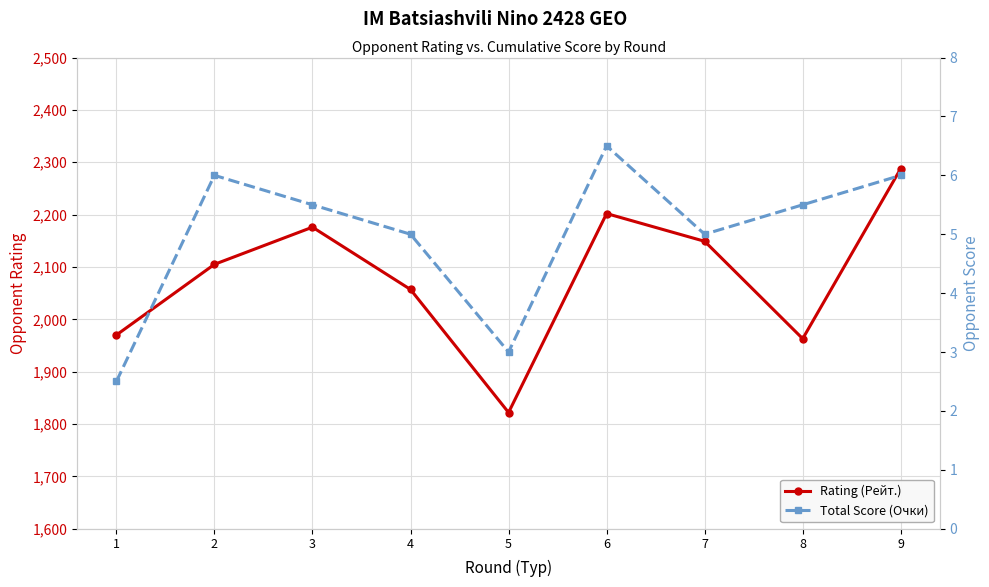

Which series has the widest spread of values?

Rating (Рейт.)